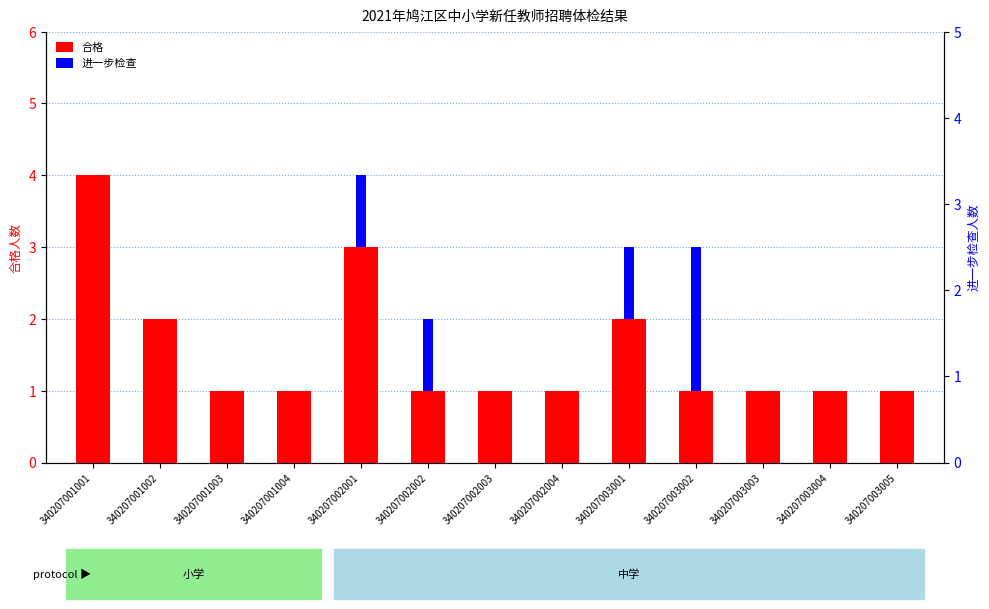

What is the sum of all 合格 values?

20